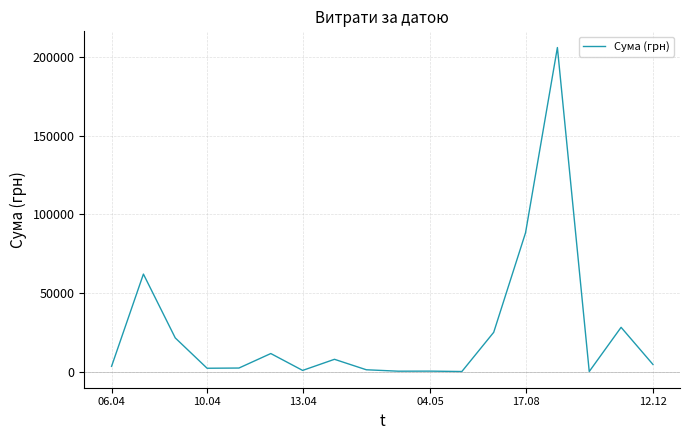

How many values are below 4600?

9